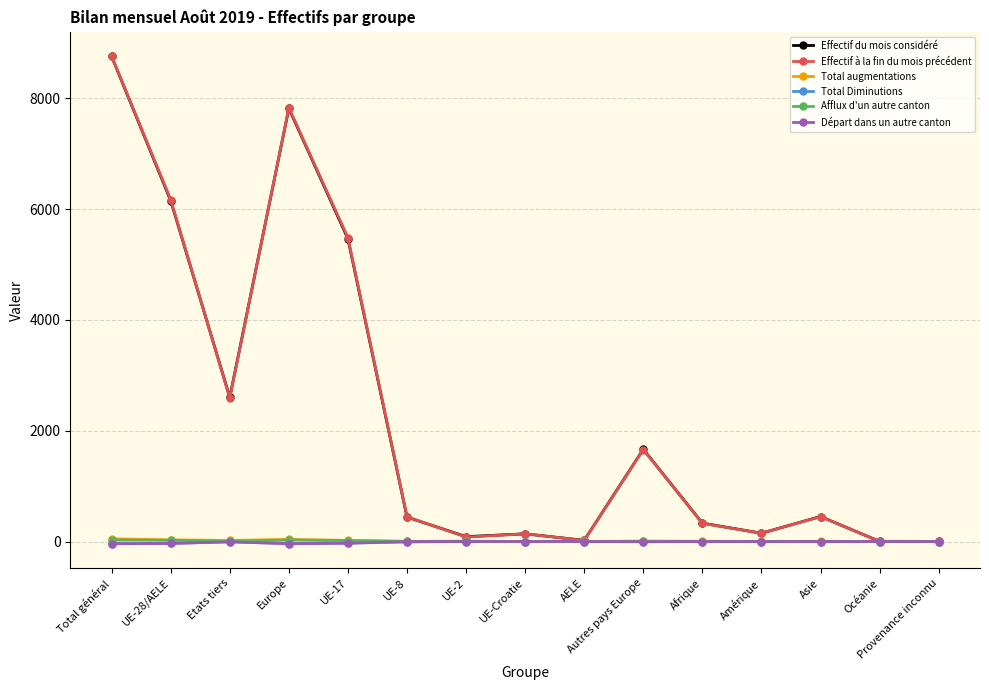

What is the label of the 5th point from the left?

UE-17